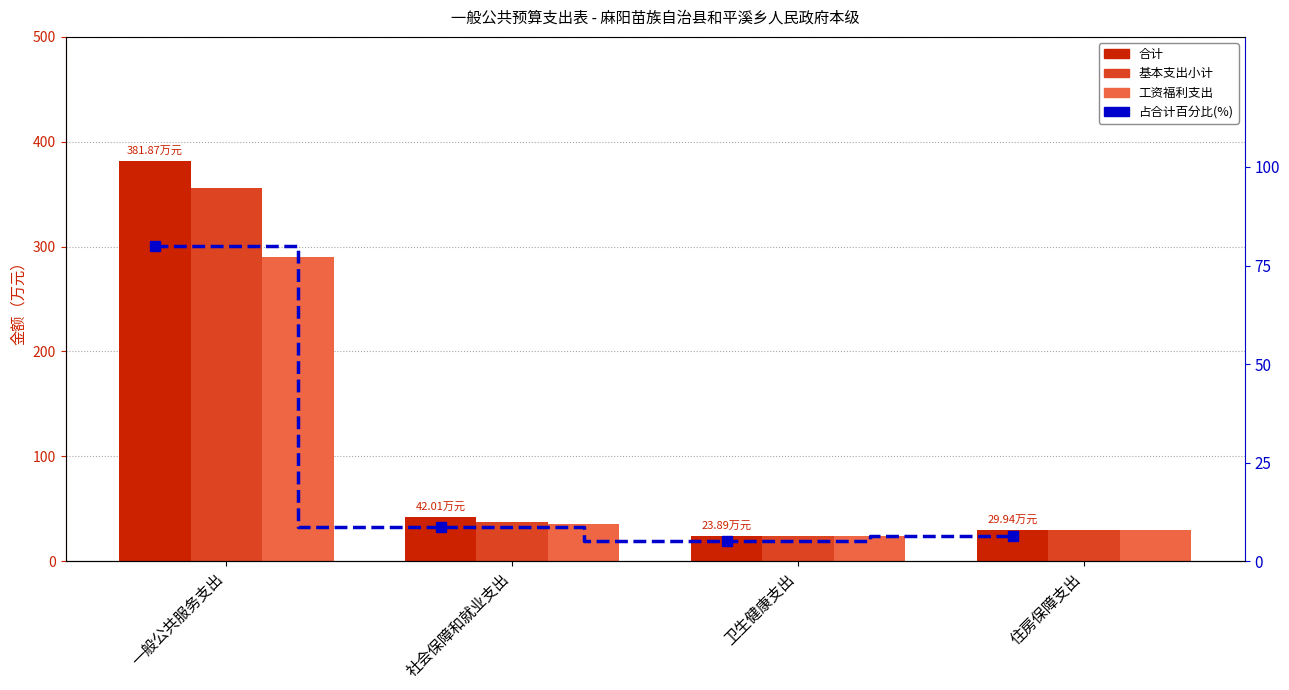

Reading right to left, transcribe all the data shown in this chart.

合计: 29.9	23.9	42.0	381.9
基本支出小计: 29.9	23.9	37.1	355.9
工资福利支出: 29.9	23.9	35.4	289.7
占合计百分比: 6.3	5.0	8.8	79.9